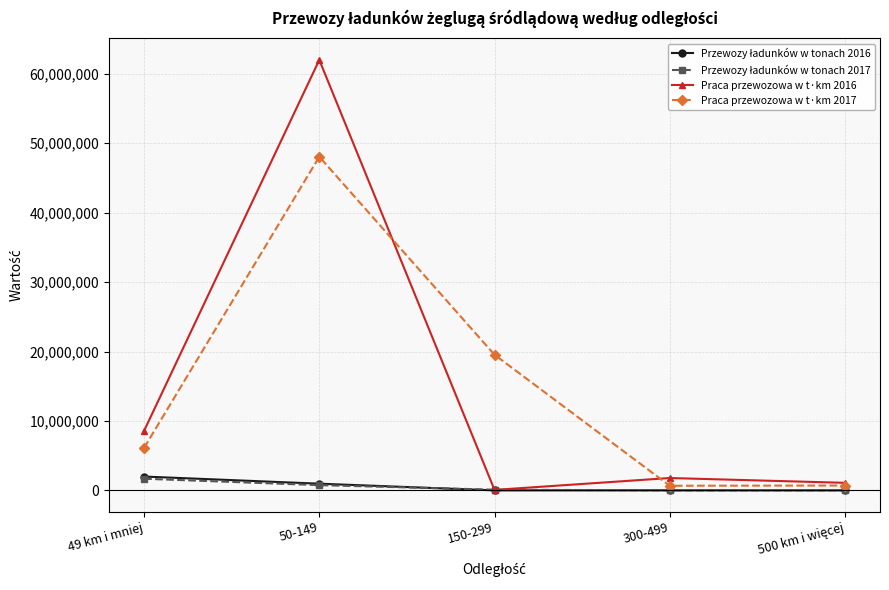

At which label is Praca przewozowa w t·km 2016 closest to 31039176?

49 km i mniej